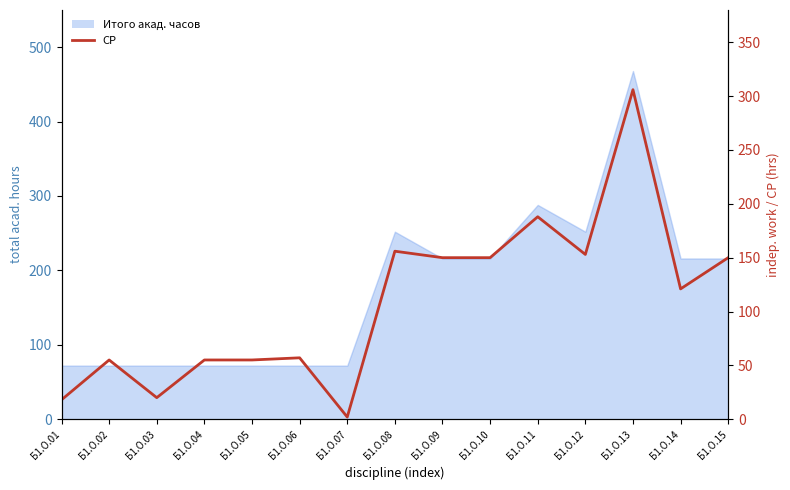

The chart shows a value of 55 at Б1.О.05. True or false?

True